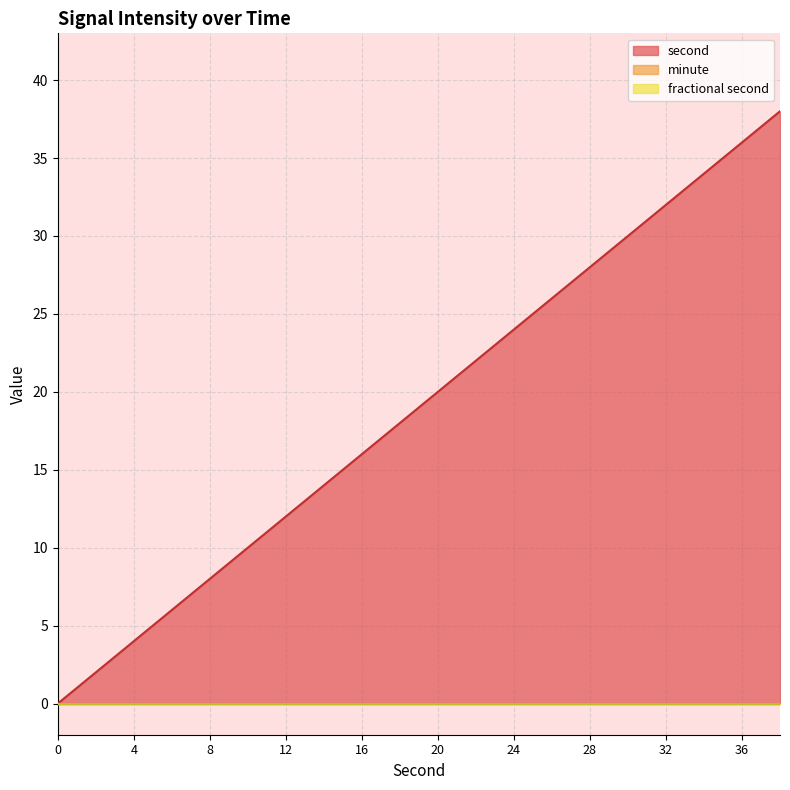

Does the chart display data point markers on the line(s)?

No